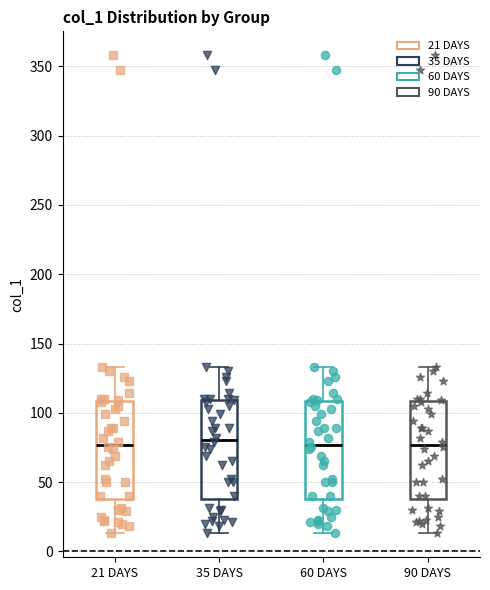

Reading left to right, read every box against the y-axis: the position of its median line, the range the box covers, and the ends of its whiskers. The values are not printed on the chart, so give them approximately, as read against the axis.

21 DAYS: median 75, box 40 to 110, whiskers 15 to 135
35 DAYS: median 80, box 40 to 110, whiskers 15 to 135
60 DAYS: median 75, box 40 to 110, whiskers 15 to 135
90 DAYS: median 75, box 40 to 110, whiskers 15 to 135